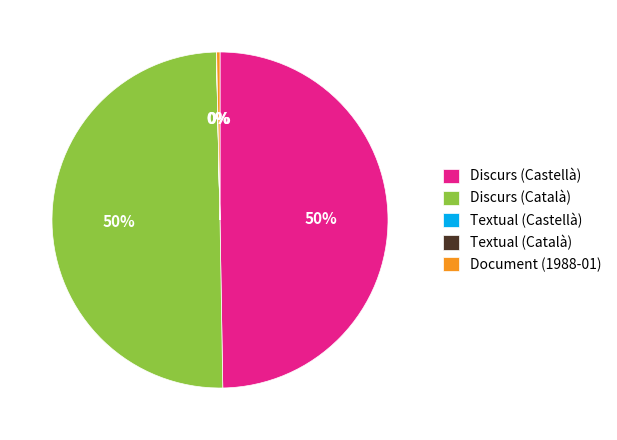

Is it true that Discurs (Català) is 57% of the pie?

False